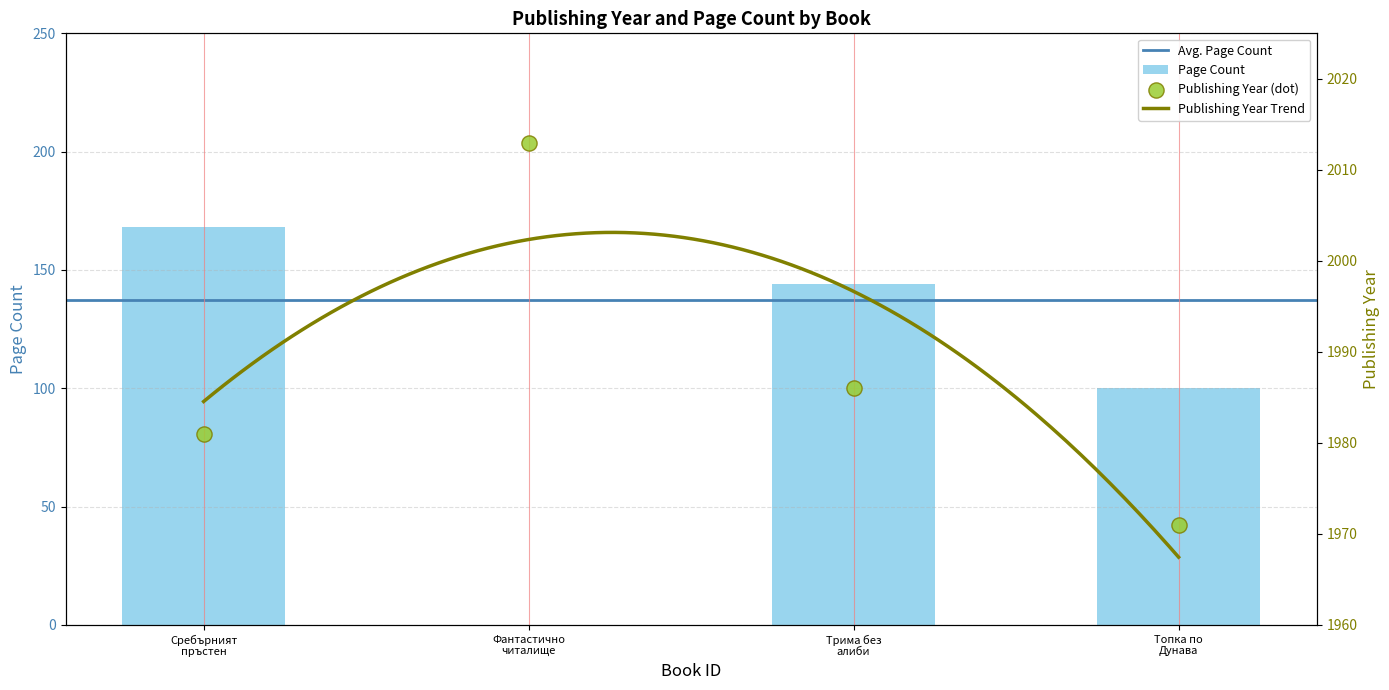

At how many categories does at least one series exceed 609?

4